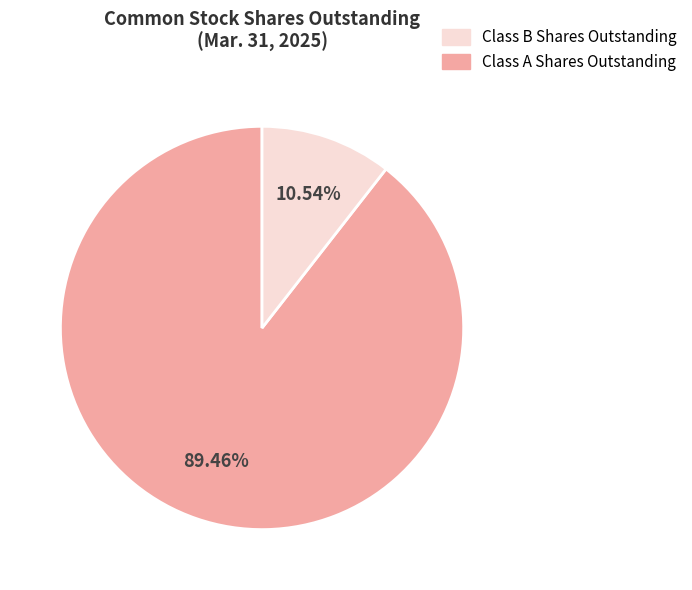

Does any single category account for the majority?

Yes